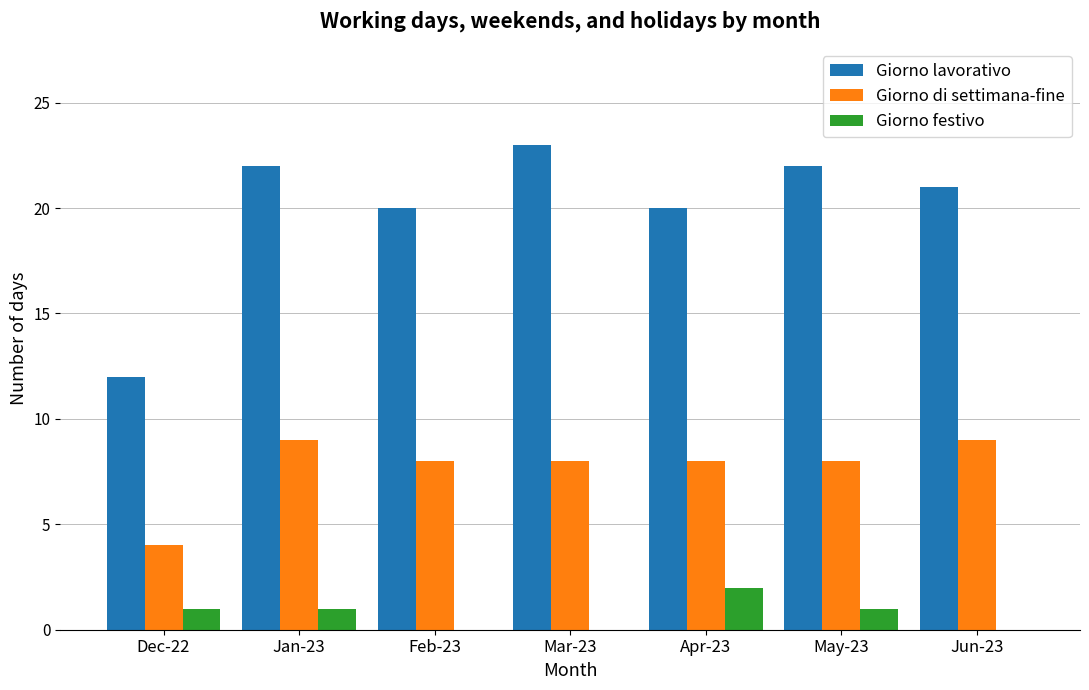

Which category has the highest value across all series?

Mar-23